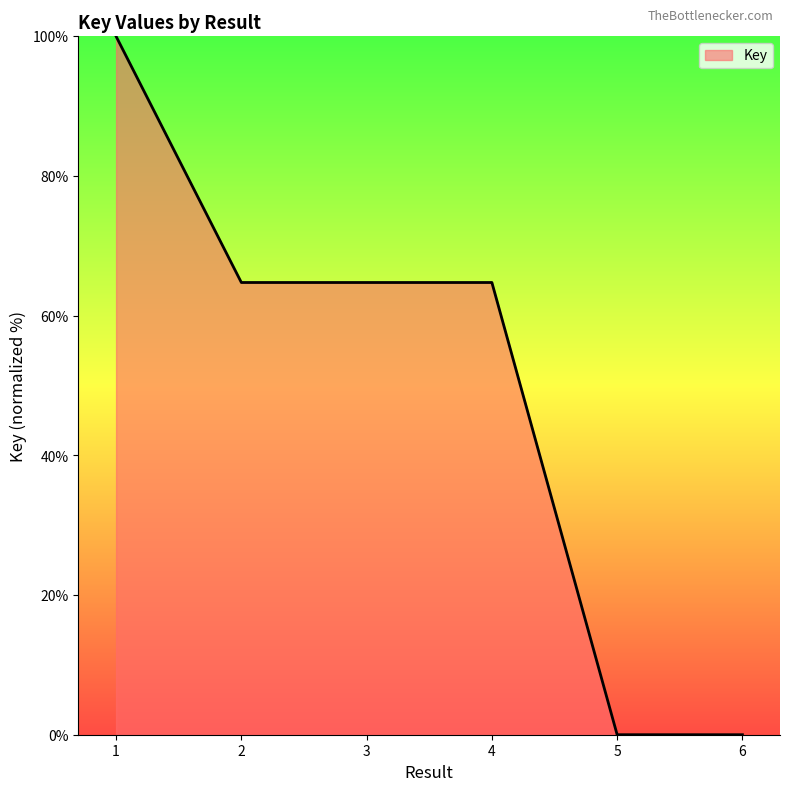

Read the value at 1.

100.0